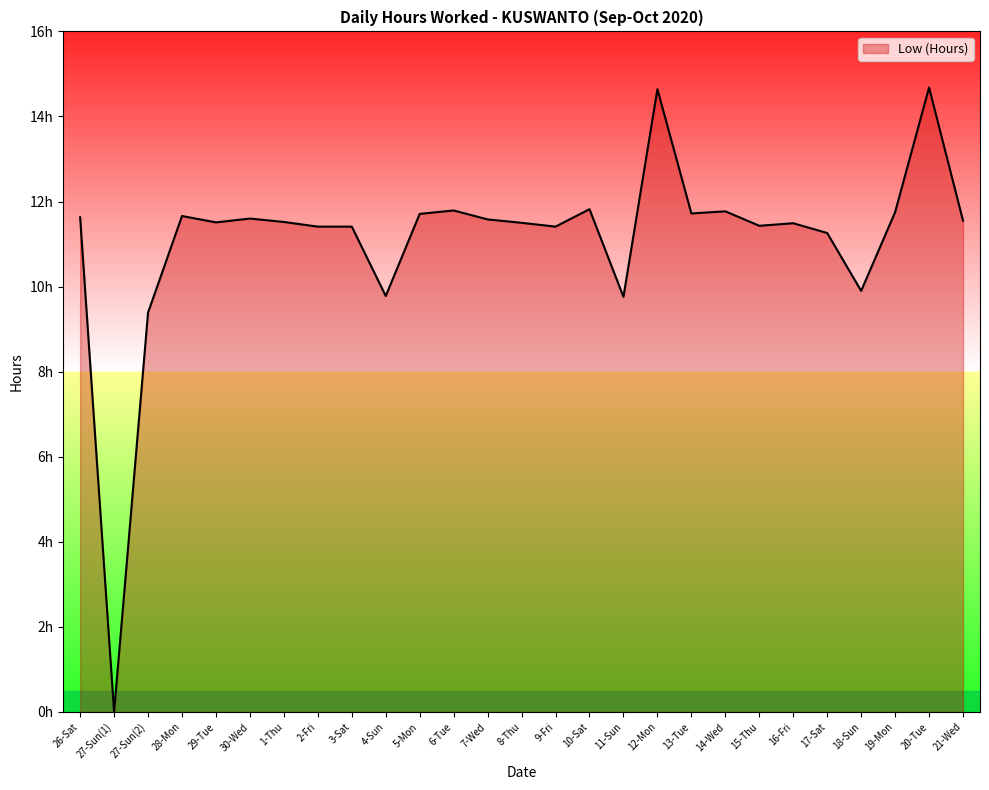

At which label does the data first exceed 11?

26-Sat